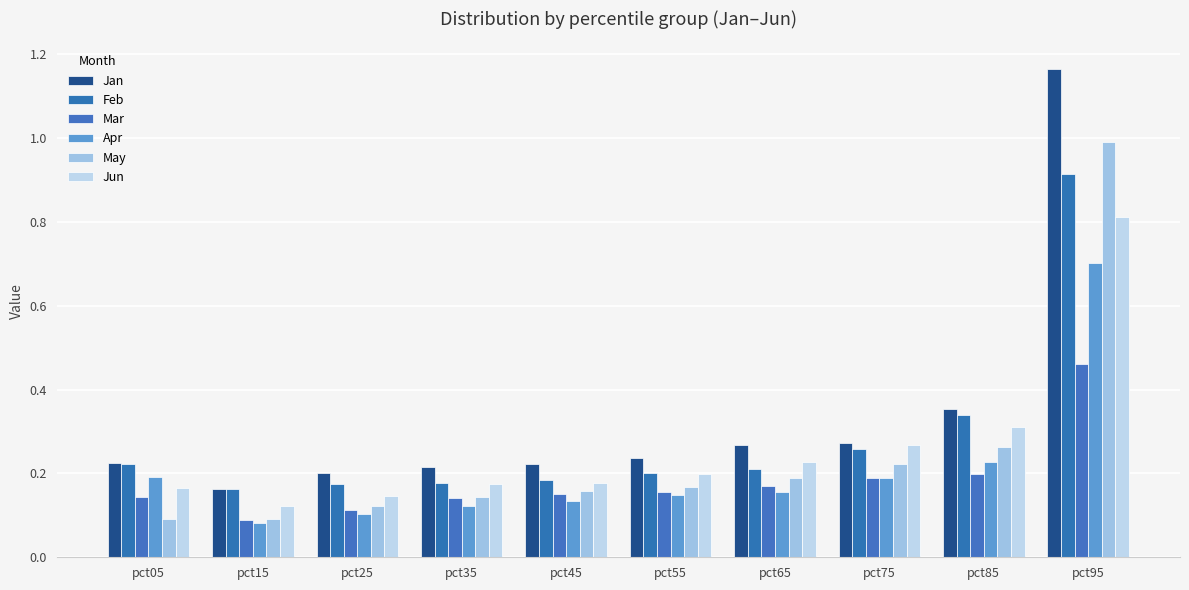

What is the greatest value displayed?

1.2